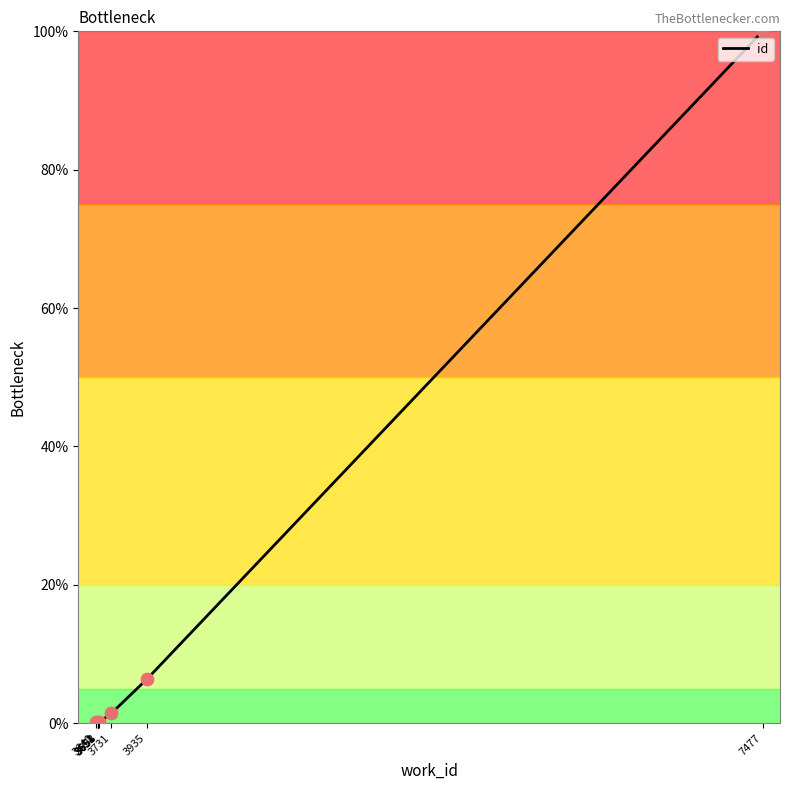

What is the change in value from 3640 to 7477?

+99.8